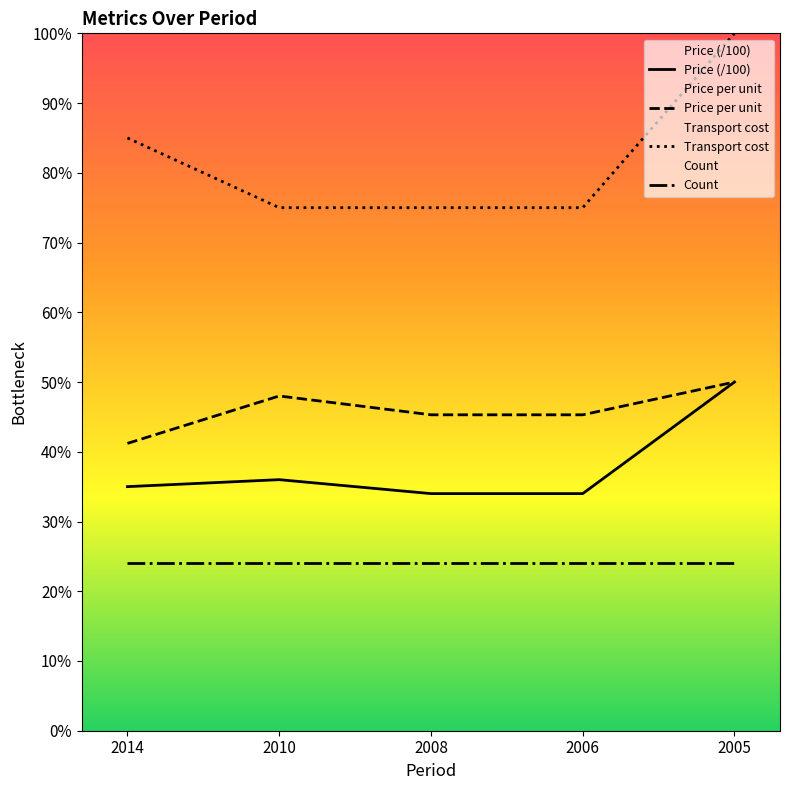

True or false: Price per unit and Price (/100) cross at least once.

False